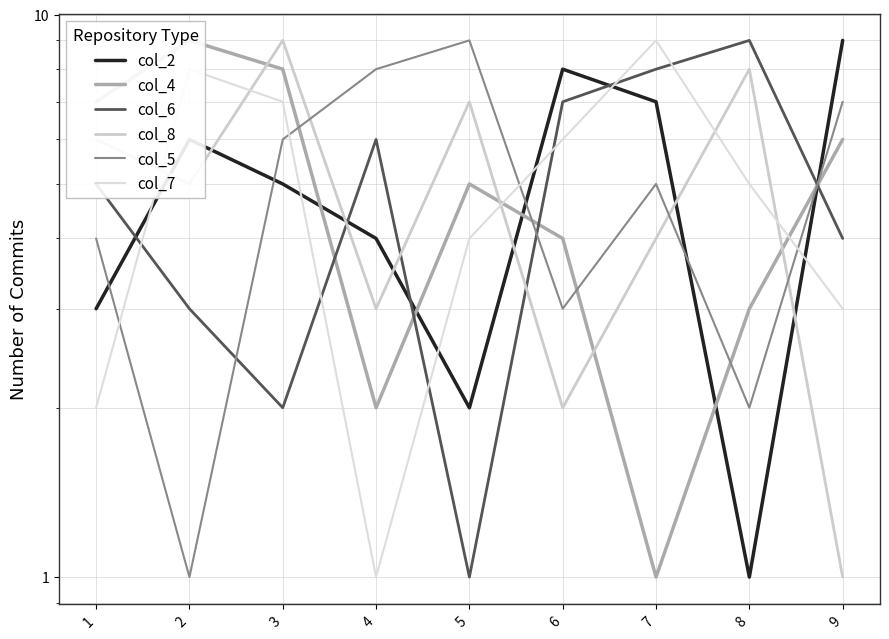

Which category has the highest value in the col_6 series?

8